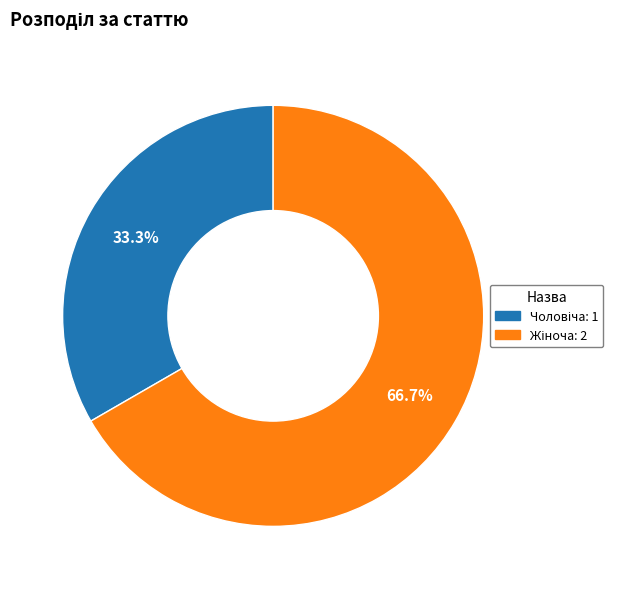

Does any single category account for the majority?

Yes